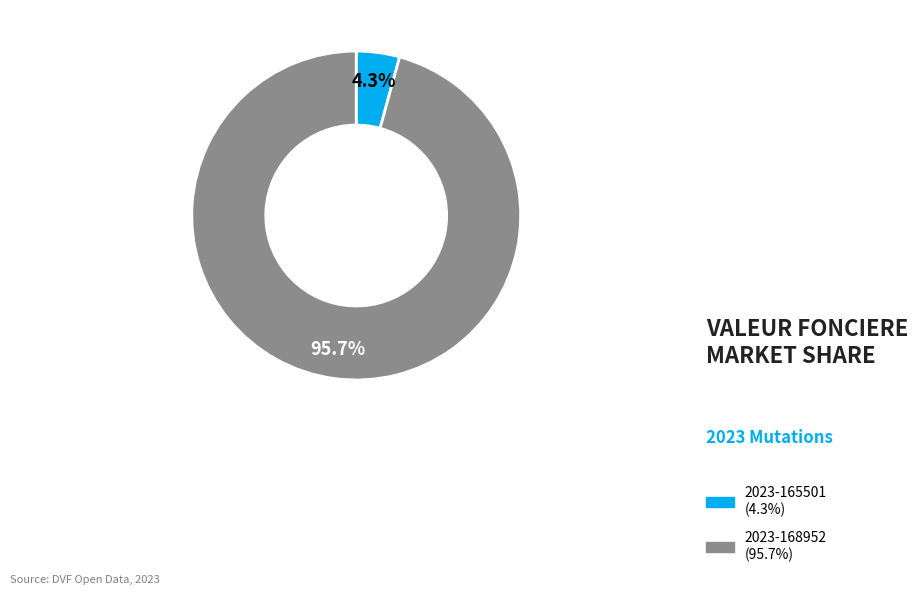

Which category has the smallest portion of the pie?

2023-165501